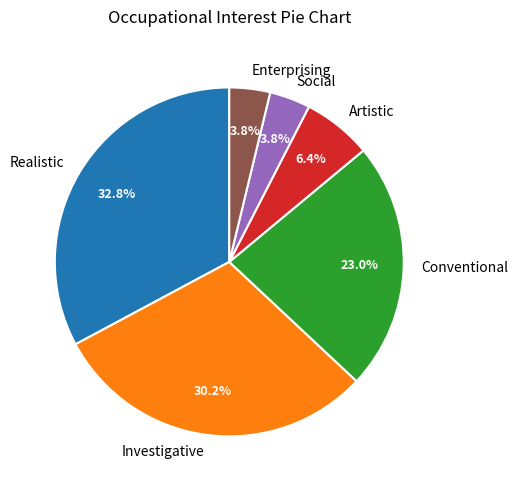

Which category has the biggest portion of the pie?

Realistic